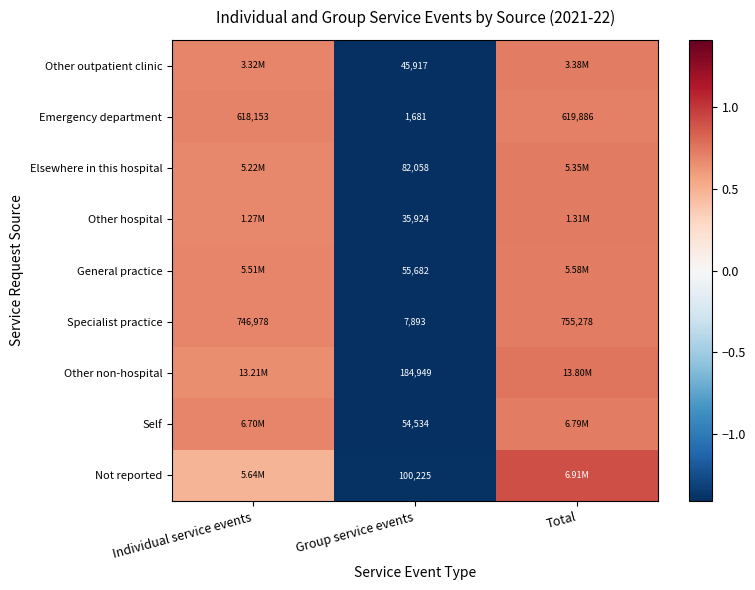

Which series changed the most between Group service events and Total?

Not reported